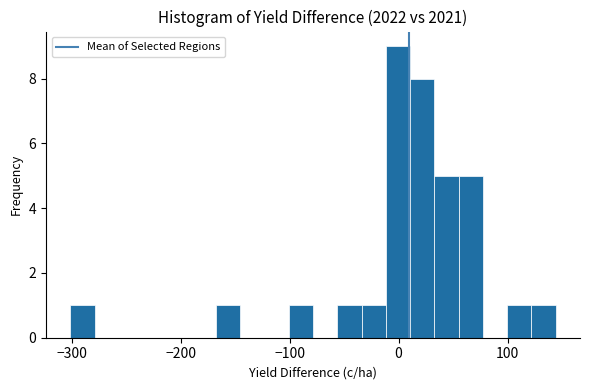

Read against the x-axis, roughly where is the centre of the tallest bar?

0